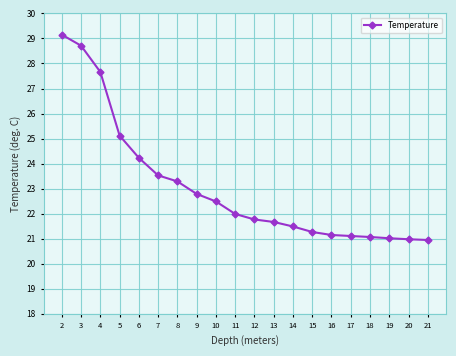

At which category does the chart reach its peak across all series?

2